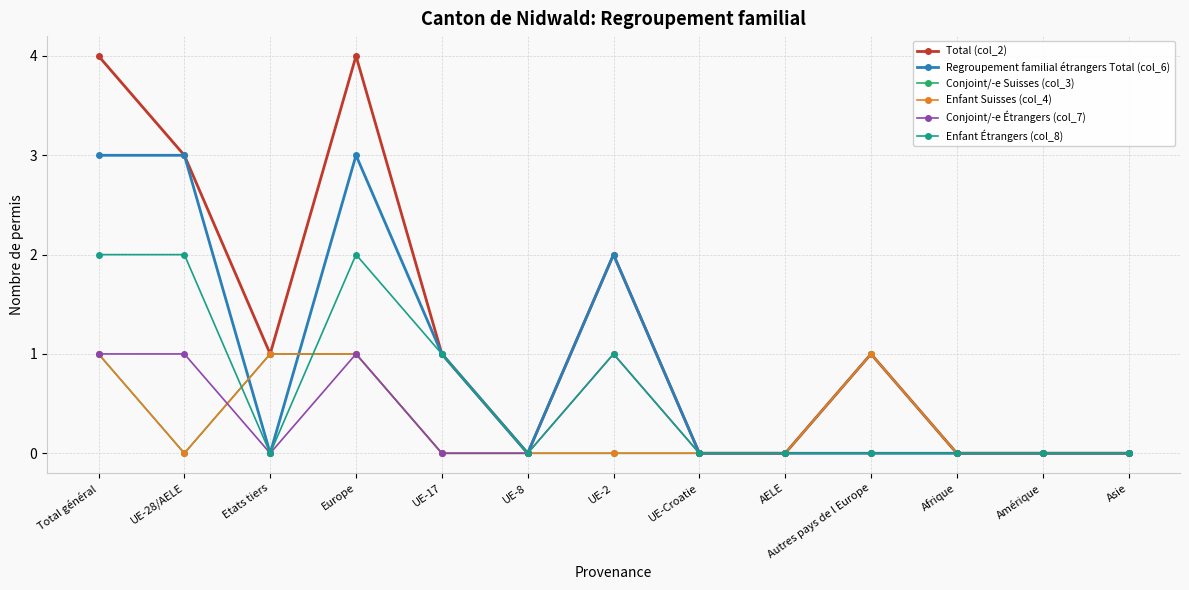

At which category does Conjoint/-e Suisses (col_3) reach its first local peak?

Autres pays de l Europe